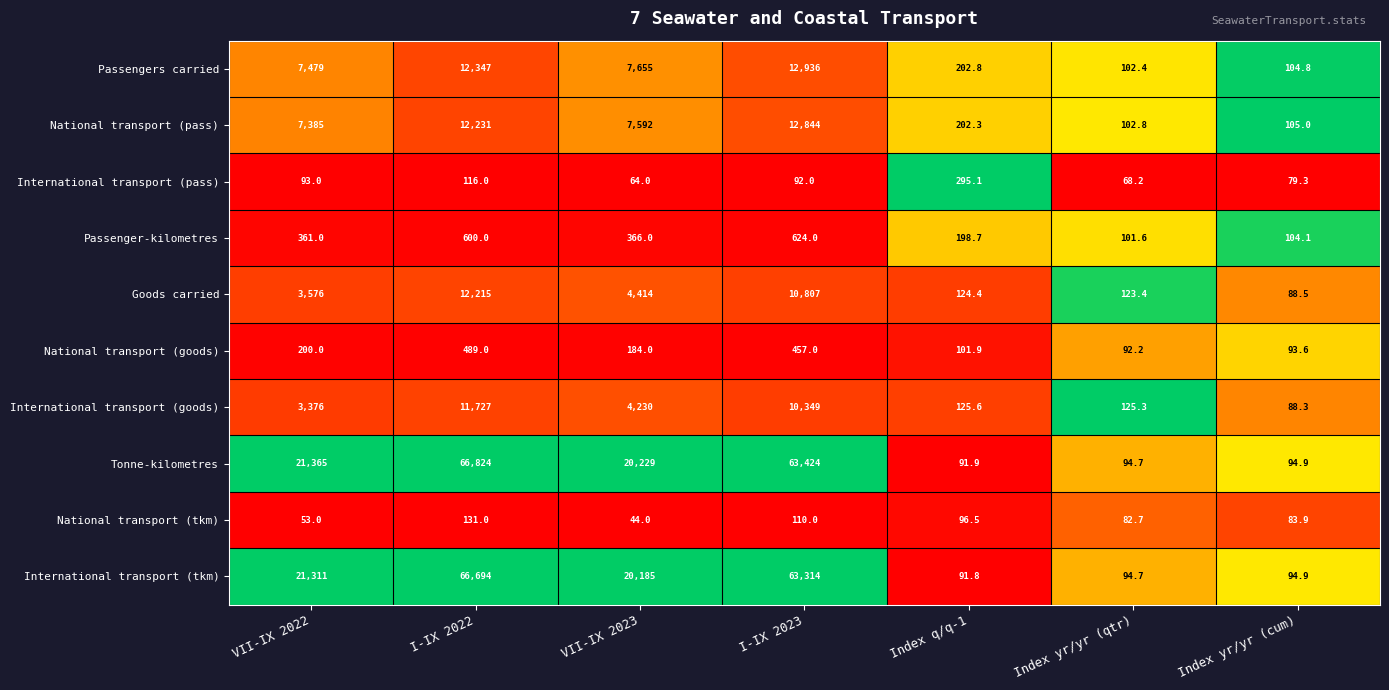

List the series in order of their peak value, highest first.

Tonne-kilometres, International transport (tkm), Passengers carried, National transport (pass), Goods carried, International transport (goods), Passenger-kilometres, National transport (goods), International transport (pass), National transport (tkm)